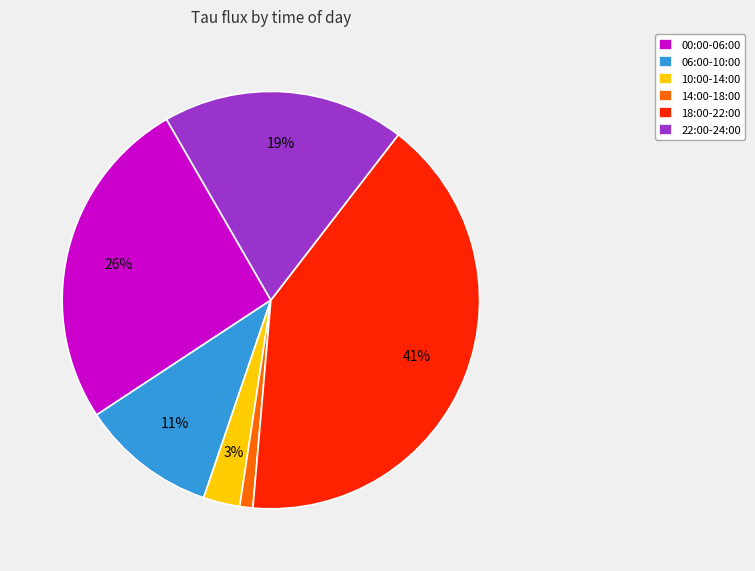

Is there any slice that represents more than half of the pie?

No